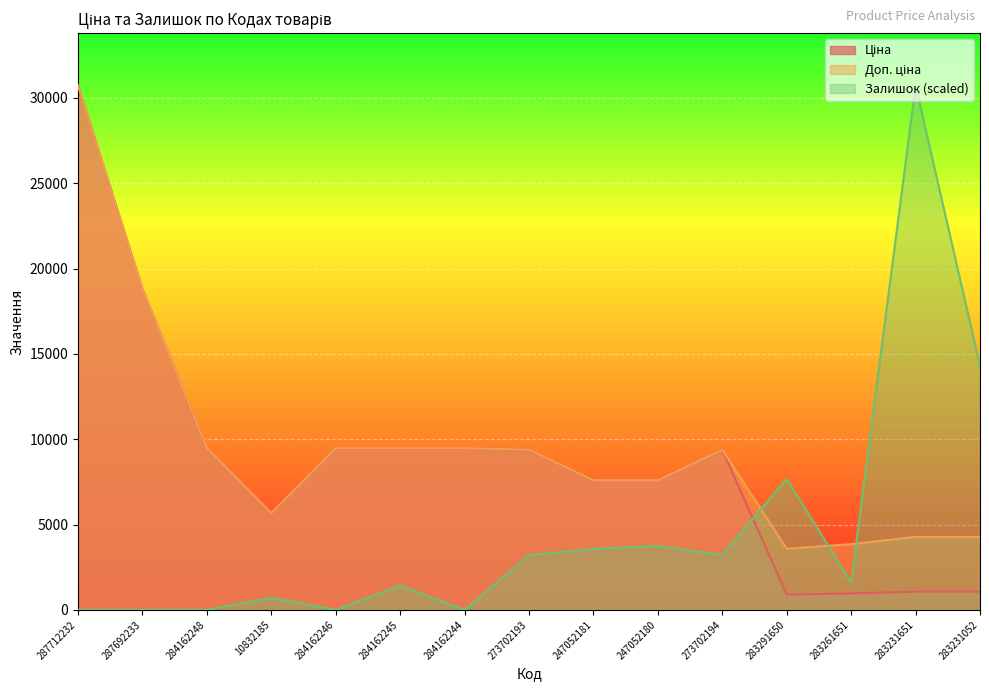

At which category is the sum across all series the highest?

287712232